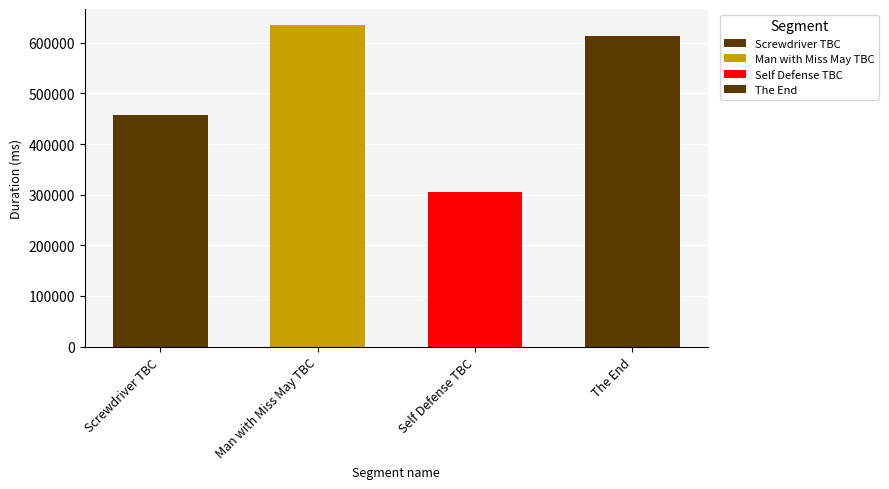

The value at Man with Miss May TBC is 635010. True or false?

True